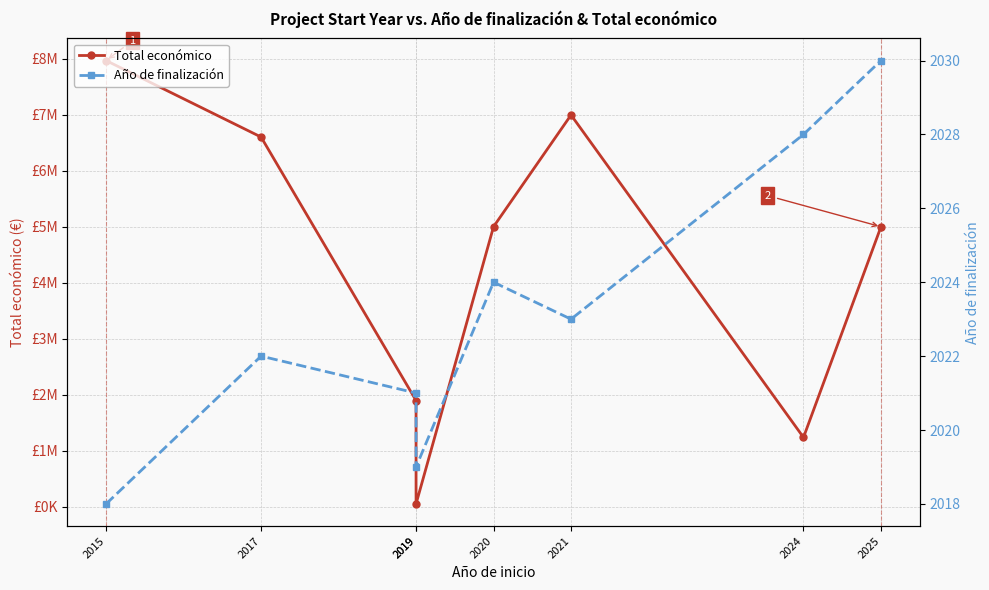

True or false: Año de finalización and Total económico intersect in this chart.

False